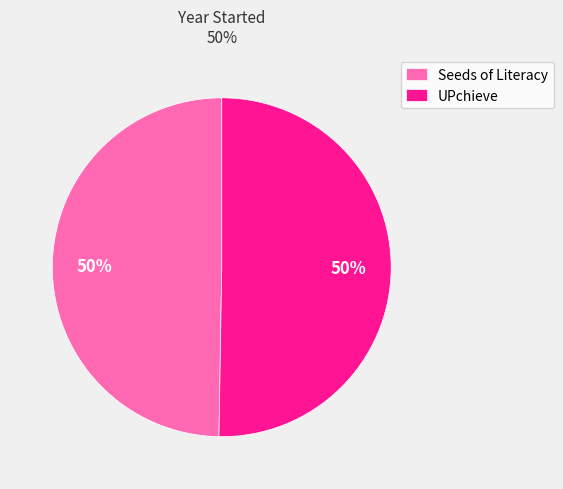

Is it true that Seeds of Literacy is 40% of the pie?

False